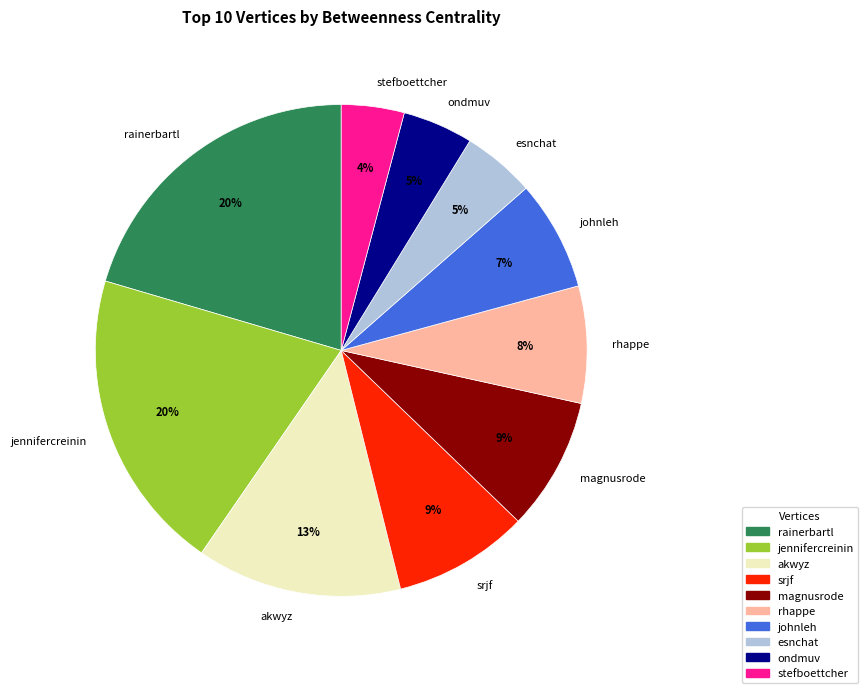

To the nearest percent, what is the average slice percentage?

10%